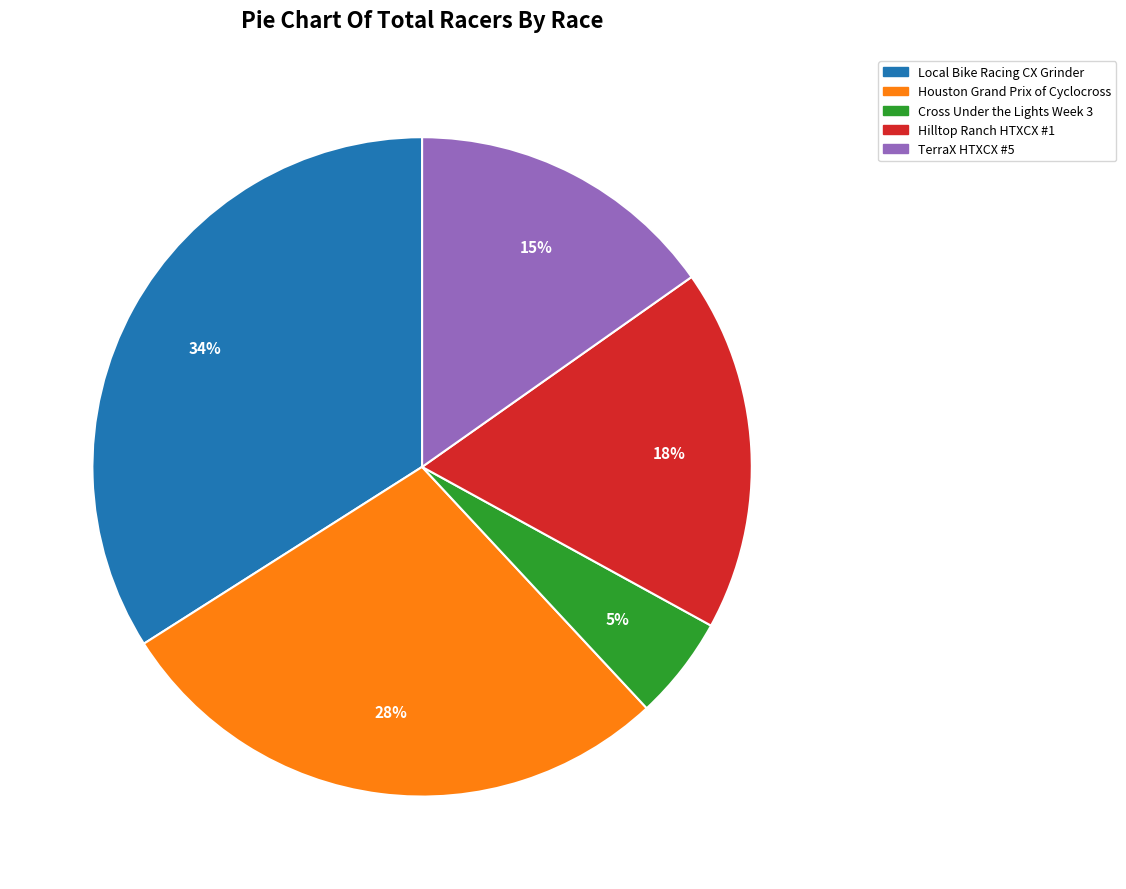

What is the smallest slice in the pie chart?

Cross Under the Lights Week 3